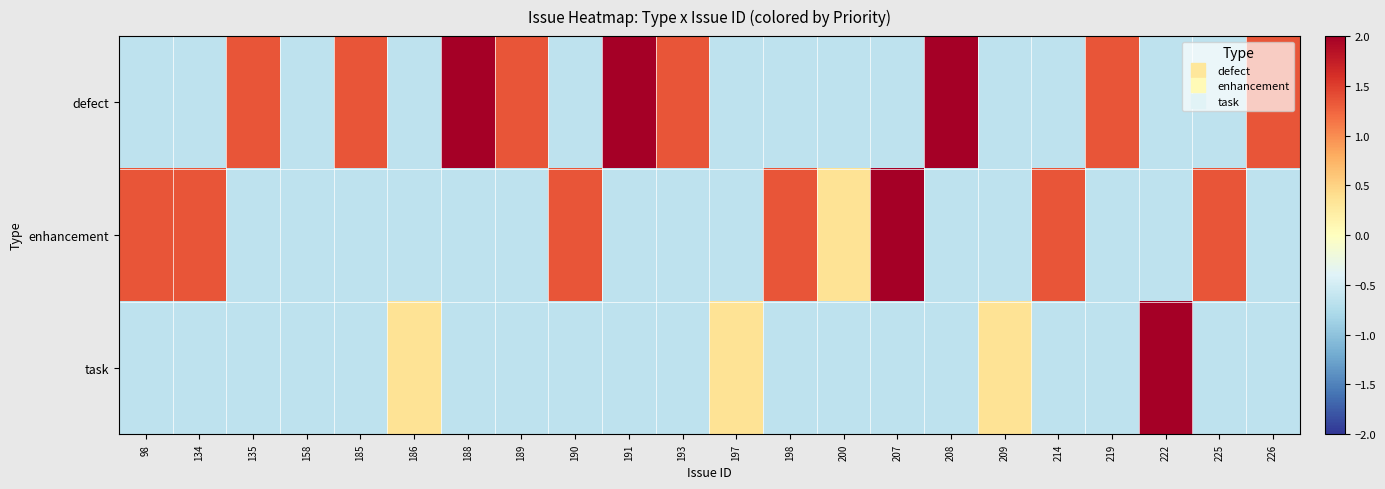

What is the difference between the highest and lowest values at 190?

2.0